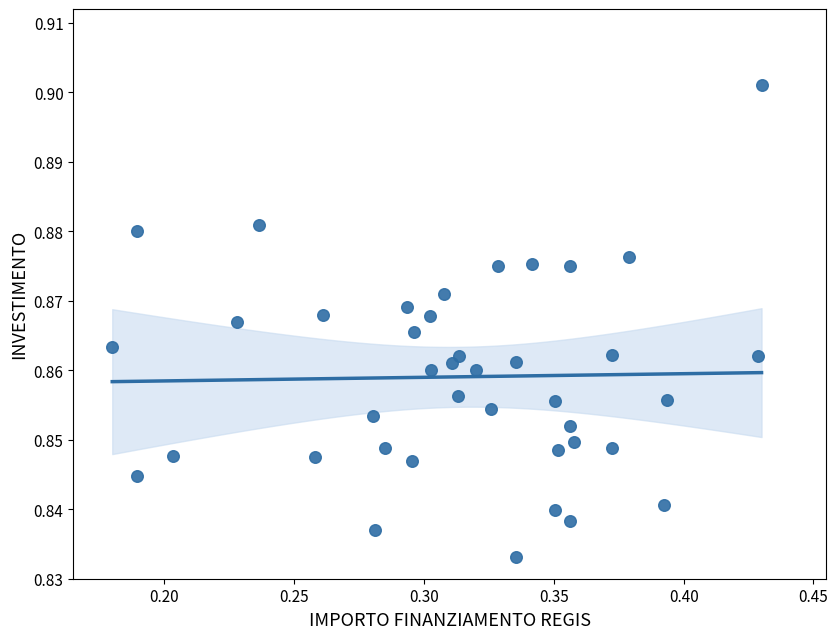

How many data points are displayed?

40